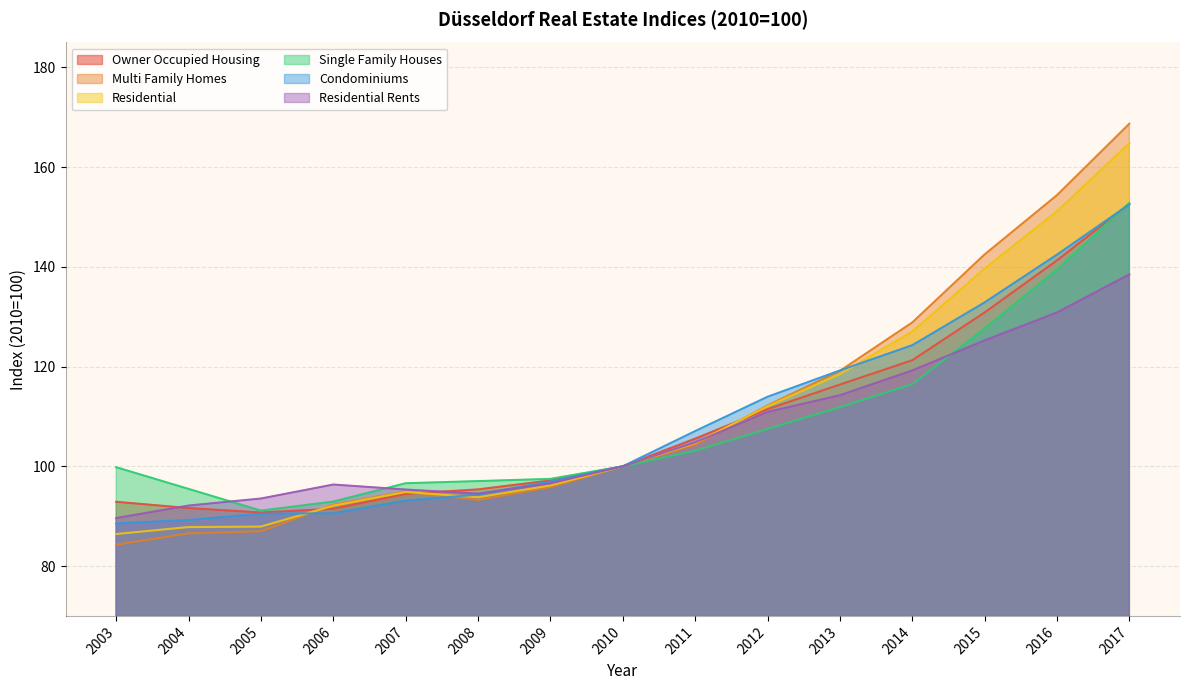

At which label is Owner Occupied Housing closest to 121?

2014